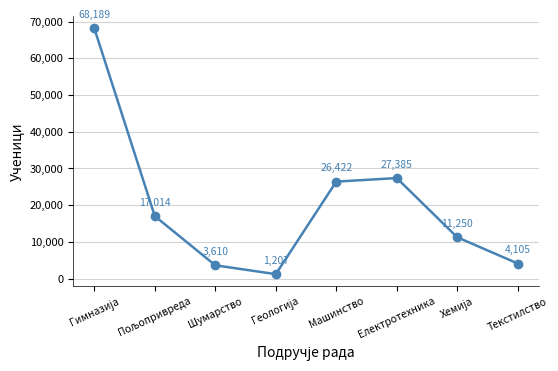

Does the chart have visible grid lines?

Yes